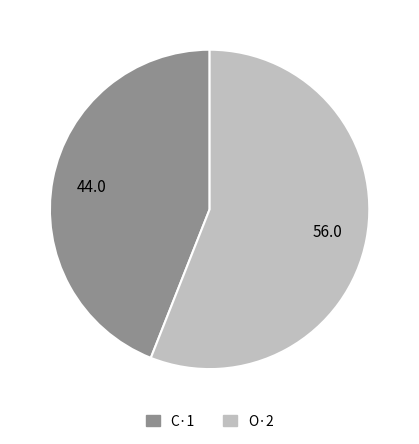

Do O·2 and C·1 together represent more than half of the pie?

Yes